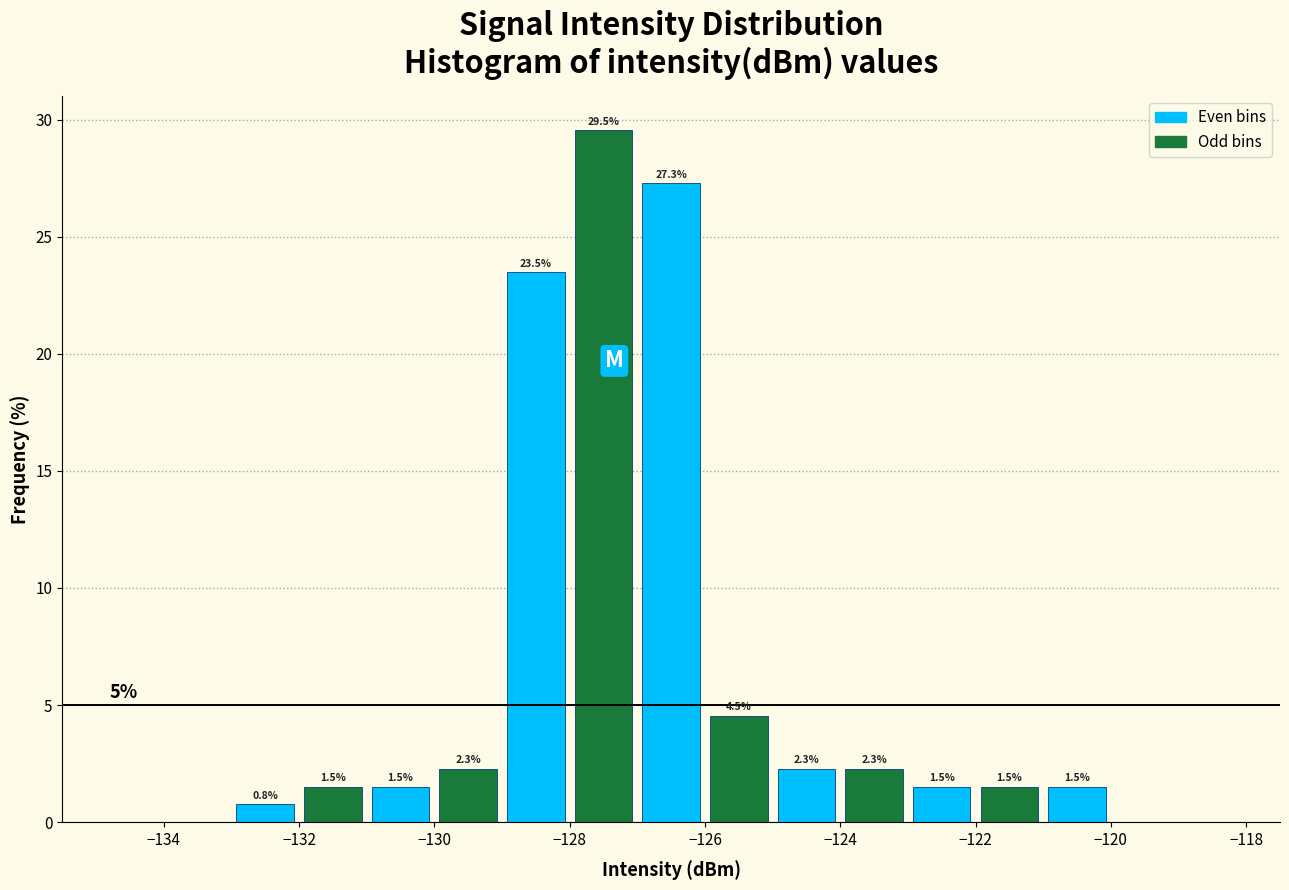

Which range on the x-axis has the tallest bar?

-128 to -127